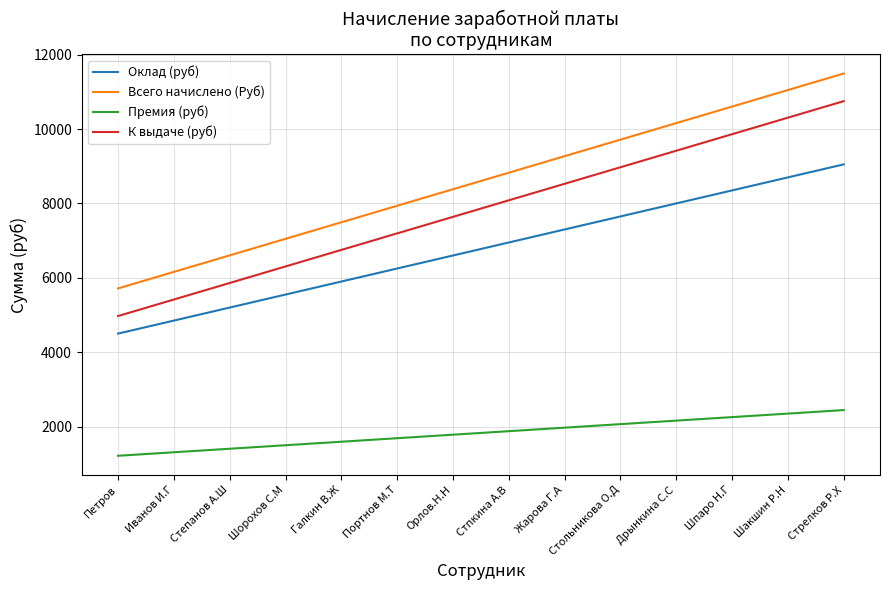

What is the sum of the Всего начислено (Руб) values at Портнов М.Т and Жарова Г.А?

17208.5